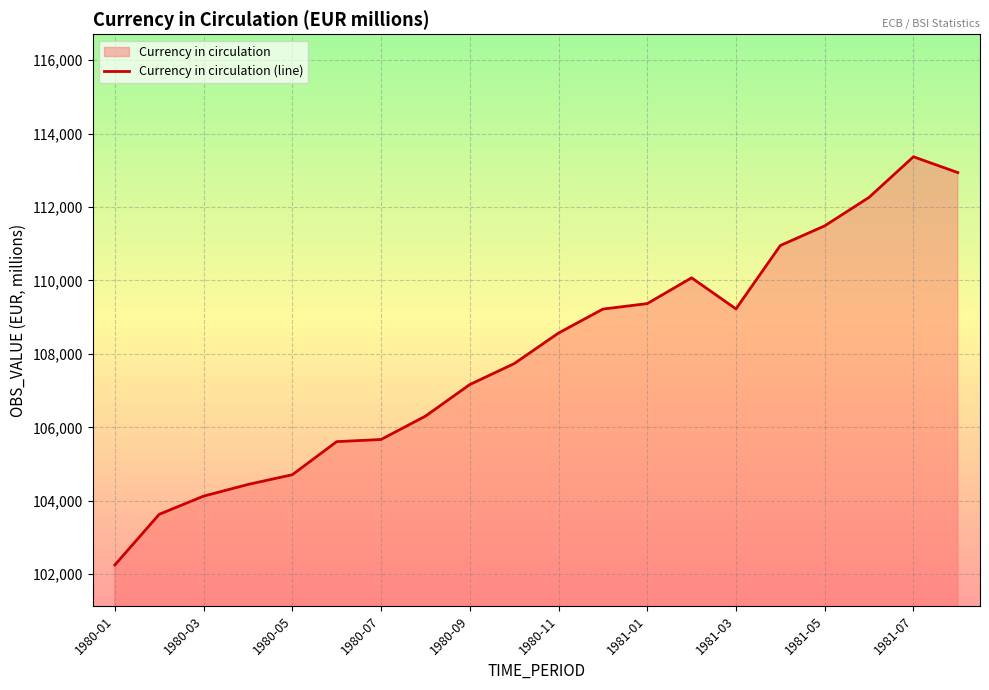

How many categories are shown in the chart?

20